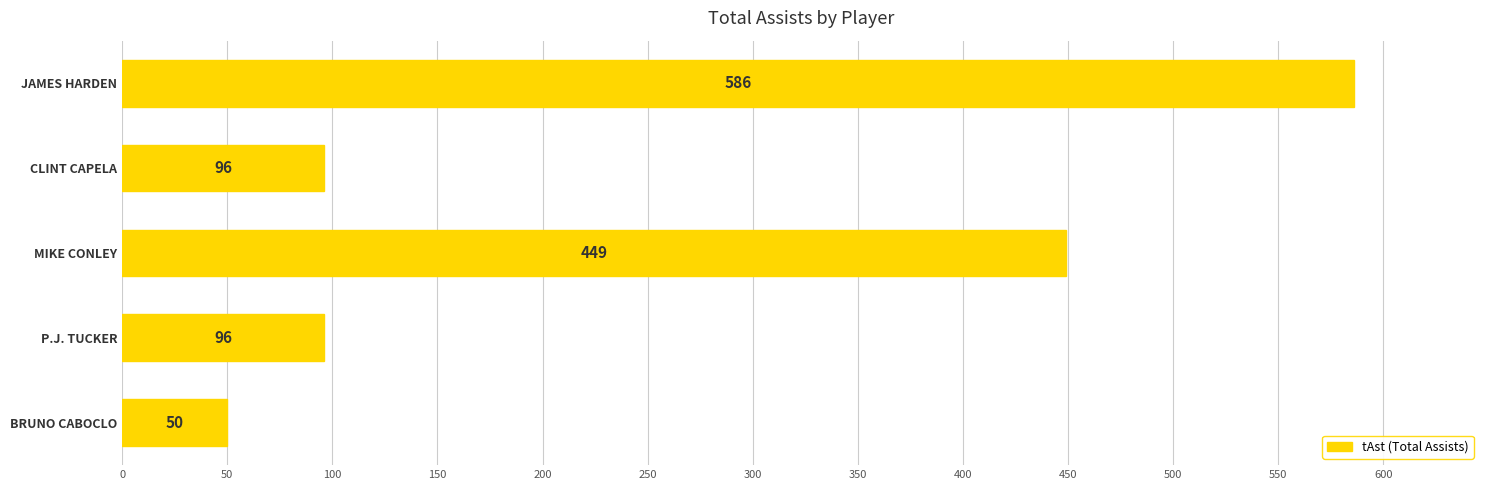

Are the bars grouped side by side (vs. stacked)?

No